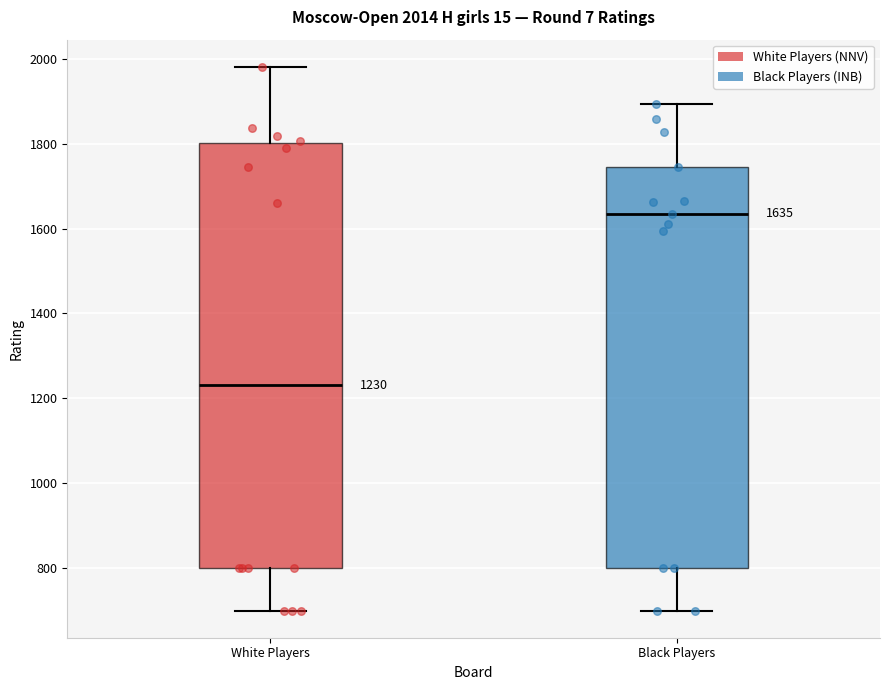

Comparing the boxes themselves (not the whiskers), which one is the tallest?

White Players